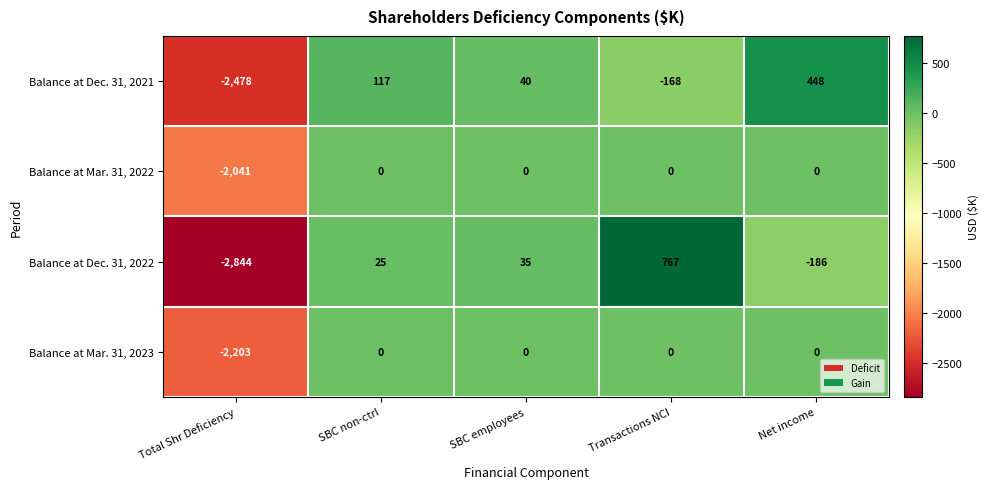

The value of Balance at Dec. 31, 2022 at SBC employees is 35. True or false?

True